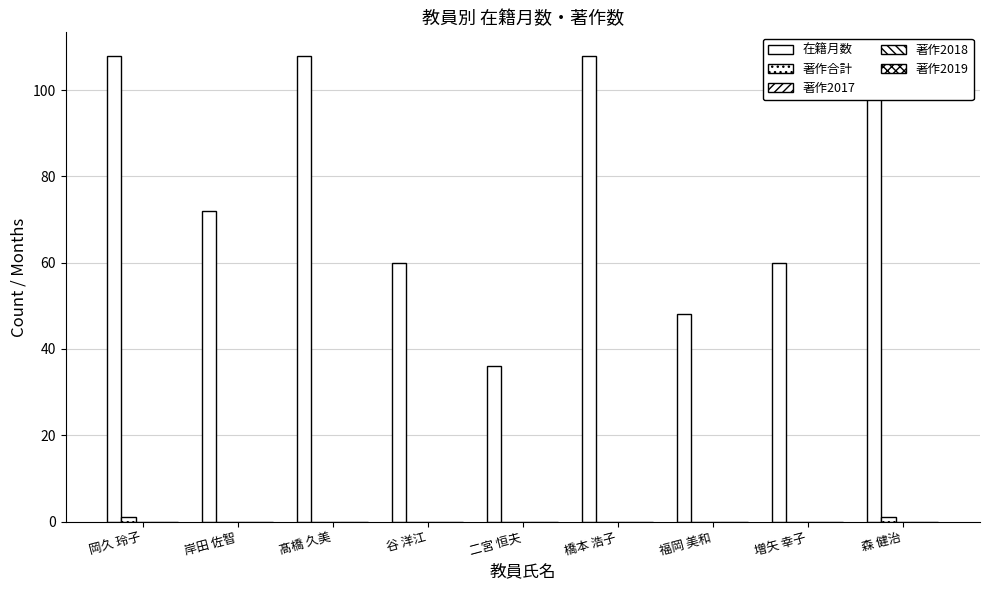

At which label is 在籍月数 closest to 72?

岸田 佐智